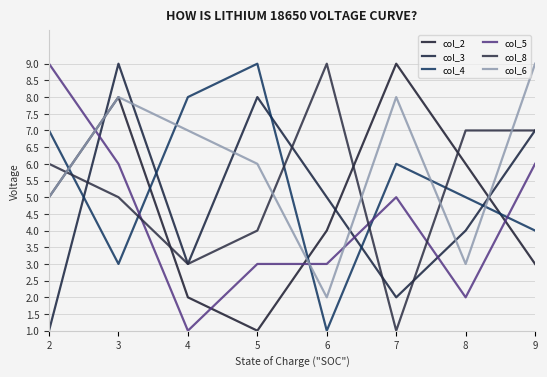

True or false: col_2 has a value of 5 at 2.

True